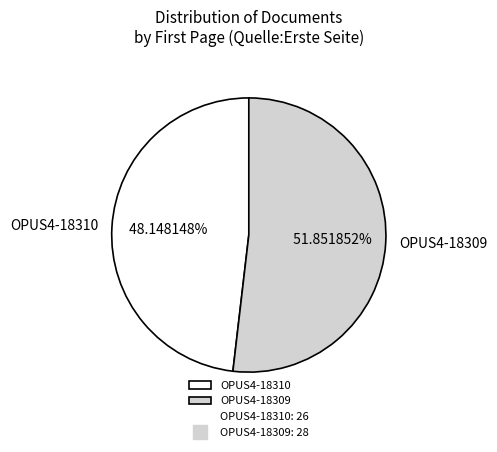

The OPUS4-18310 slice represents 37% of the pie. True or false?

False